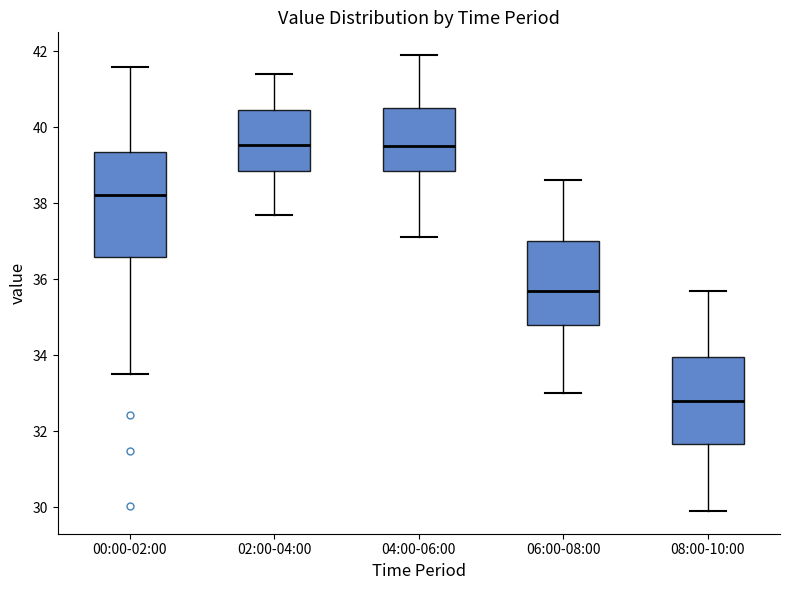

Where does the lower whisker of the box for 02:00-04:00 end on the y-axis? The values are not printed on the chart, so give them approximately, as read against the axis.

37.6